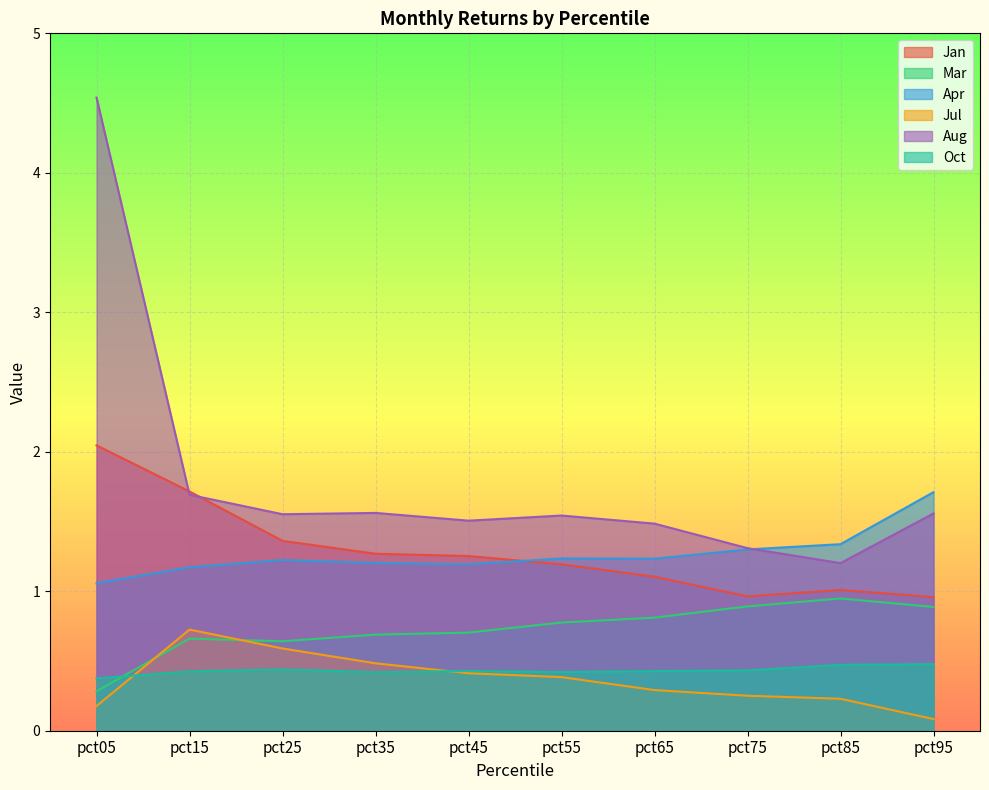

What is the total value across all series at pct15?

6.4